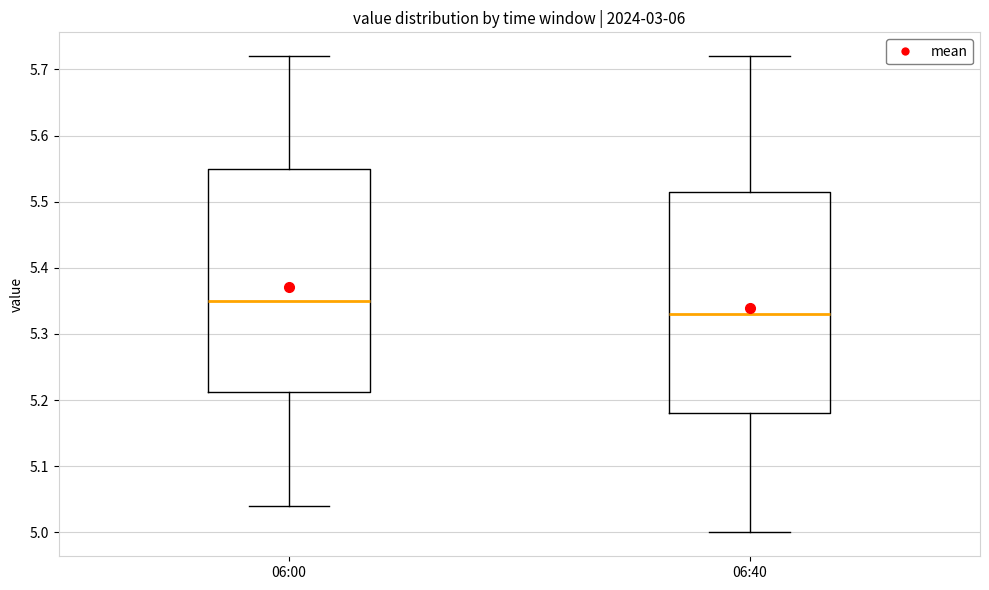

Where is the upper edge of the box for 06:00 on the y-axis? The values are not printed on the chart, so give them approximately, as read against the axis.

5.55